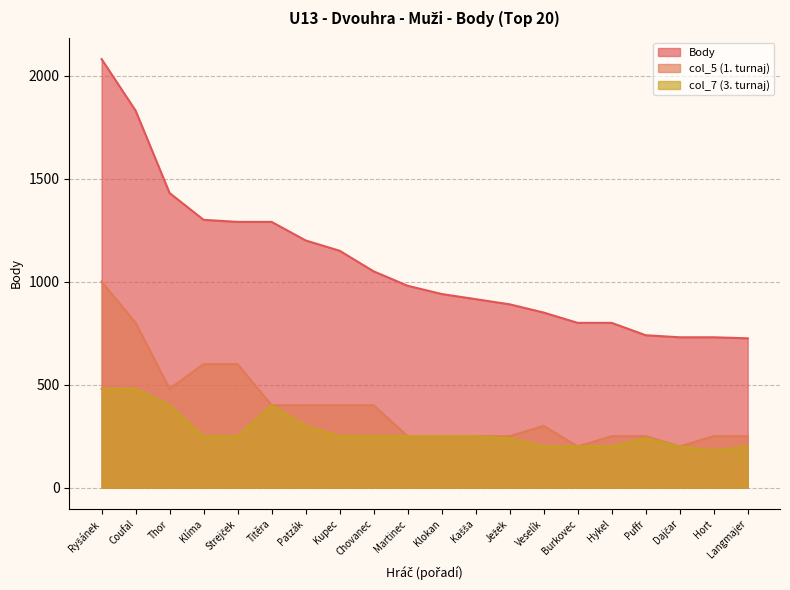

List the labels in order of col_5 value, largest first.

Ryšánek, Coufal, Klíma, Strejček, Thor, Titěra, Patzák, Kupec, Chovanec, Veselík, Martinec, Klokan, Kašša, Ježek, Hykel, Puffr, Hort, Langmajer, Burkovec, Dajčar